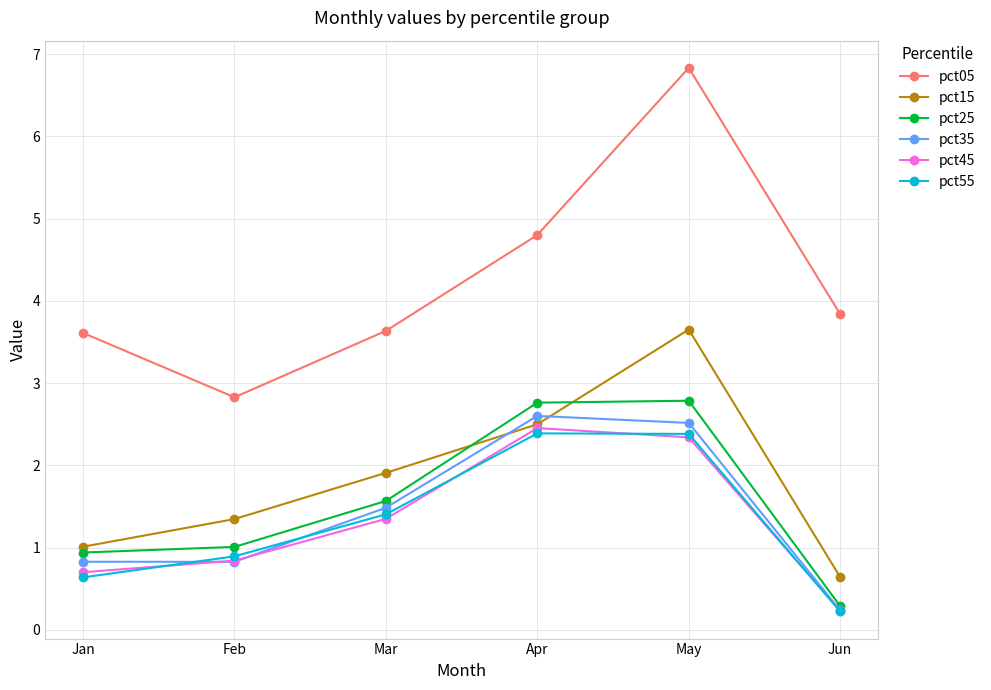

Read the pct55 value at Mar.

1.4